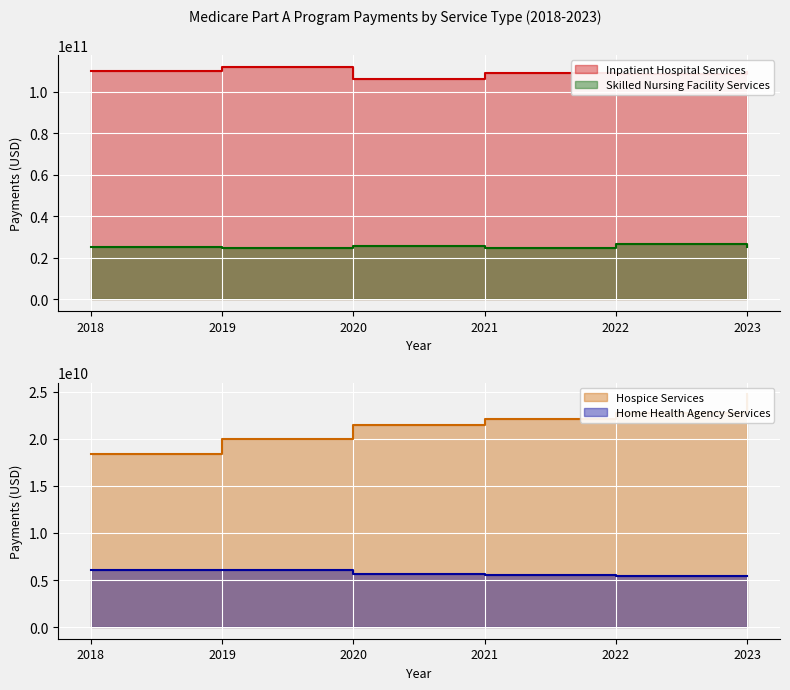

Reading left to right, transcribe all the data shown in this chart.

Inpatient Hospital Services: 109856829437	112149704198	106261760951	109161006933	108340004261	109585945368
Skilled Nursing Facility Services: 25057408211	24581088553	25689069727	24715851477	26597533889	25179919174
Hospice Services: 18397675963	20000434147	21505904205	22132358269	22788338809	24738691049
Home Health Agency Services: 6089503288	6024577234	5598977263	5498964262	5386975525	5417053961